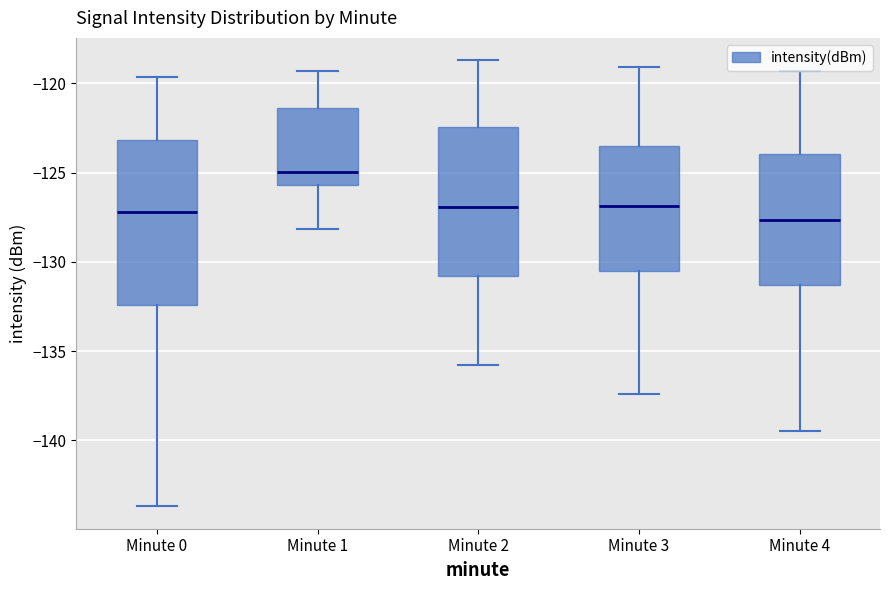

Which box is the tallest, from its lower edge to its upper edge?

Minute 0